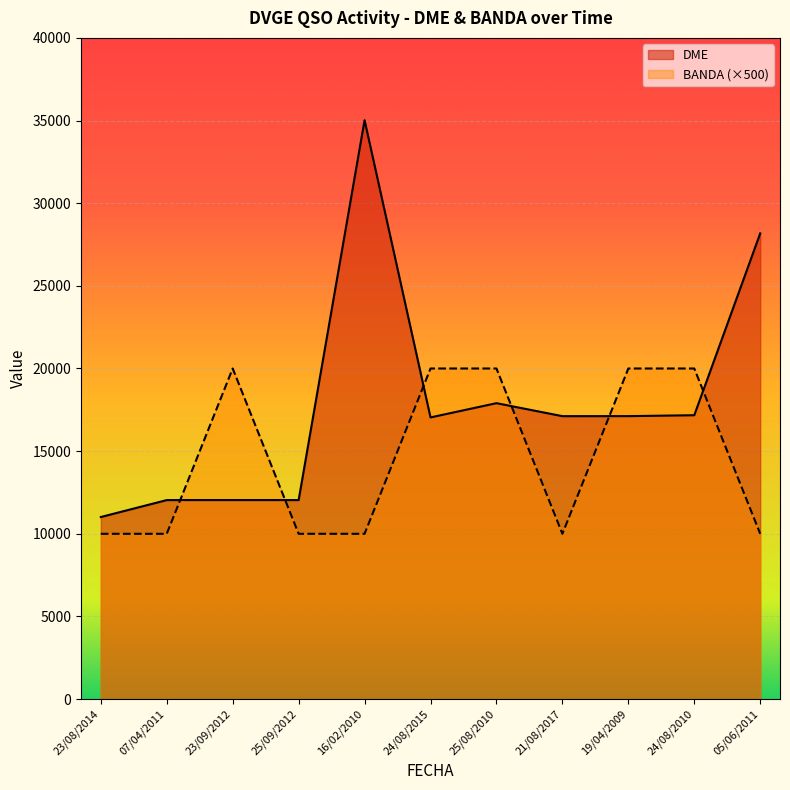

True or false: DME and BANDA intersect in this chart.

True